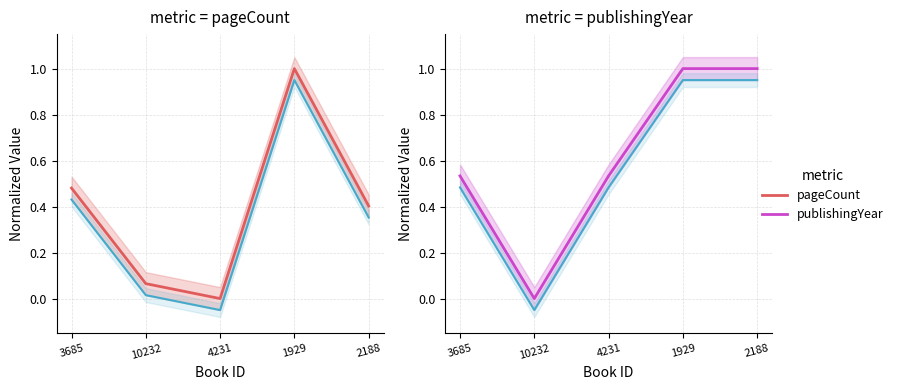

What is the sum of the publishingYear (alt) values at 1929 and 4231?

1.4